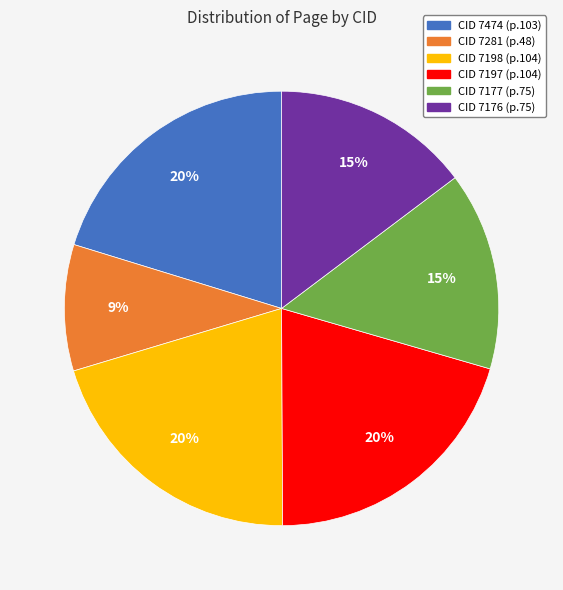

To the nearest percent, what is the average slice percentage?

17%